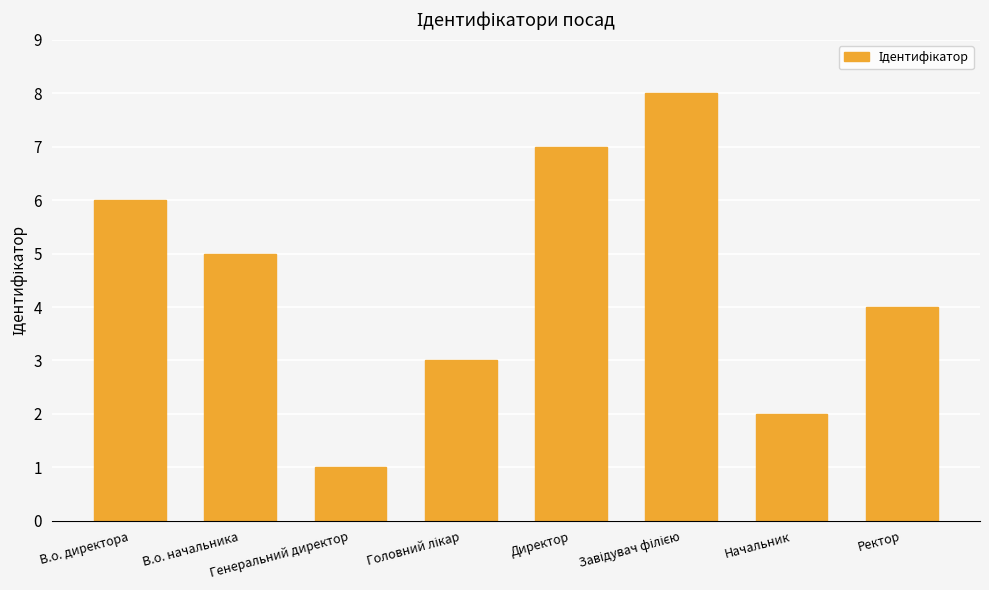

What is the greatest value displayed?

8